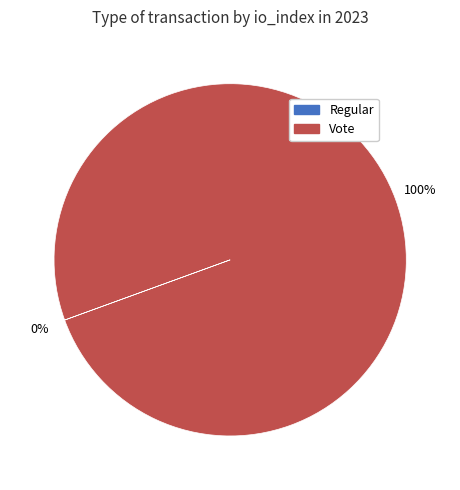

What is the largest slice in the pie chart?

Vote